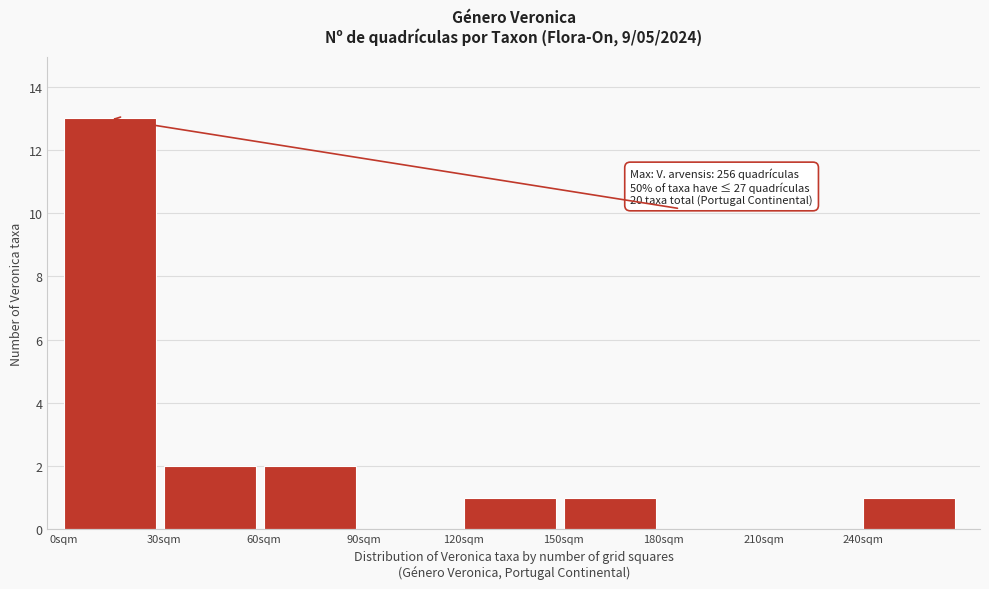

Which range on the x-axis has the tallest bar?

0 to 30